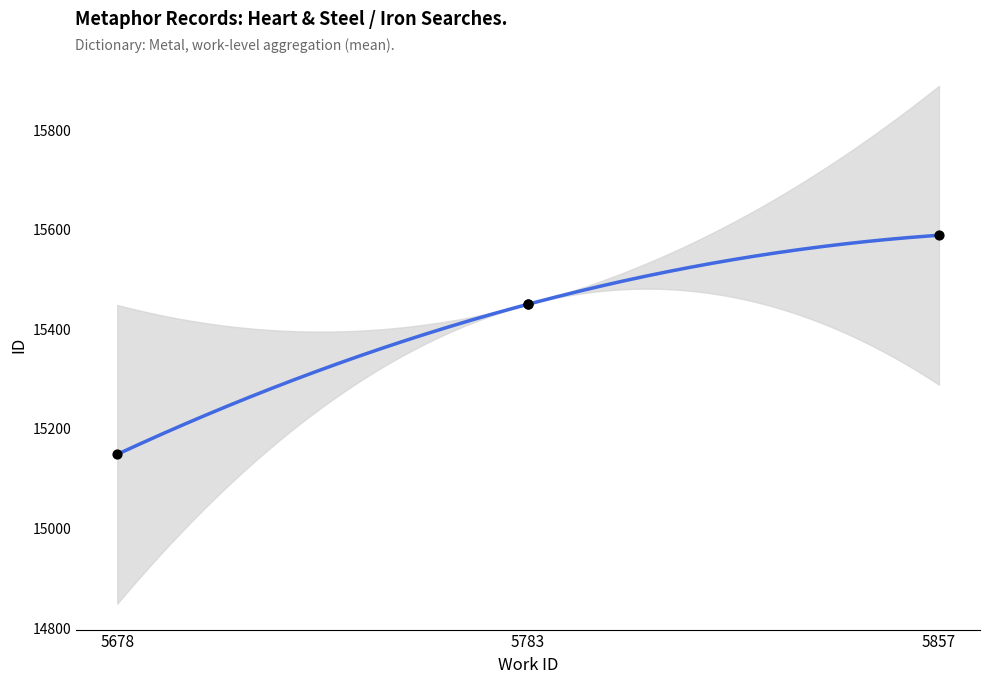

Which has a higher value, 5678 or 5857?

5857